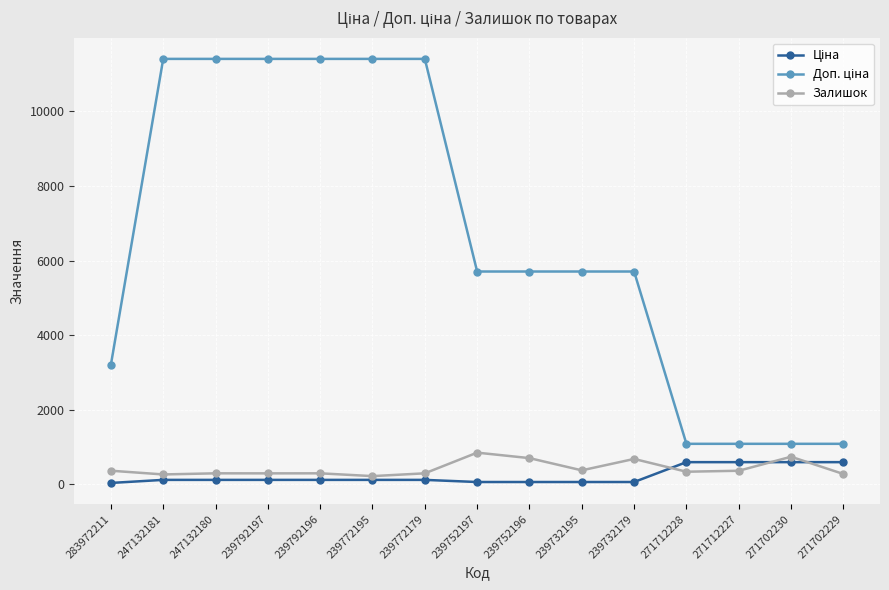

Which category has the highest value in the Залишок series?

239752197